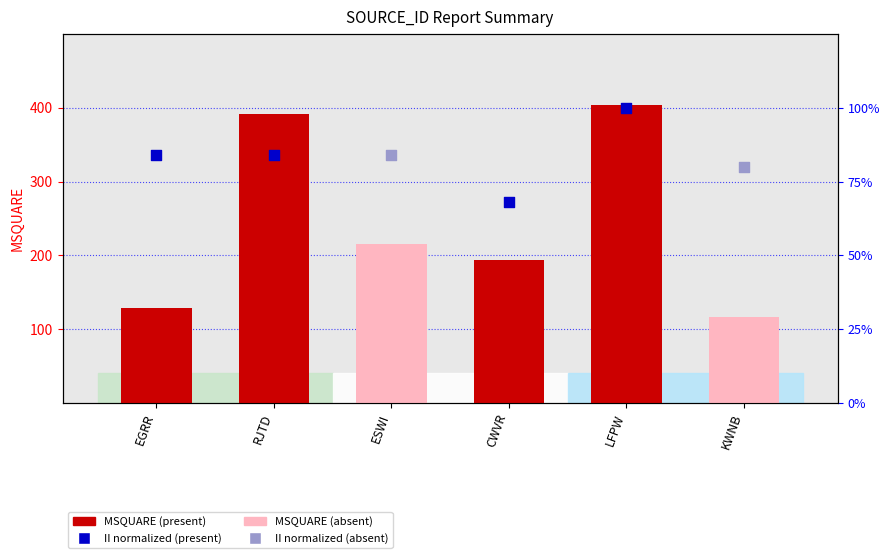

What is the ratio of the value at LFPW to the value at RJTD?

1.0